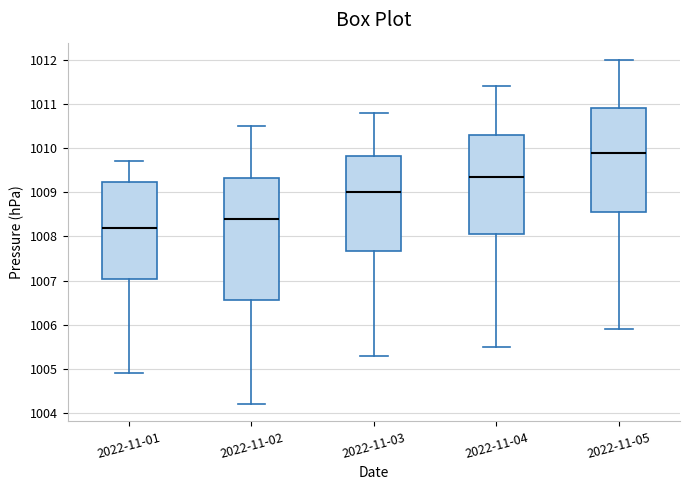

Reading left to right, read every box against the y-axis: the position of its median line, the range the box covers, and the ends of its whiskers. The values are not printed on the chart, so give them approximately, as read against the axis.

2022-11-01: median 1008.2, box 1007.0 to 1009.2, whiskers 1004.9 to 1009.7
2022-11-02: median 1008.4, box 1006.6 to 1009.3, whiskers 1004.2 to 1010.5
2022-11-03: median 1009.0, box 1007.7 to 1009.8, whiskers 1005.3 to 1010.8
2022-11-04: median 1009.4, box 1008.1 to 1010.3, whiskers 1005.5 to 1011.4
2022-11-05: median 1009.9, box 1008.6 to 1010.9, whiskers 1005.9 to 1012.0